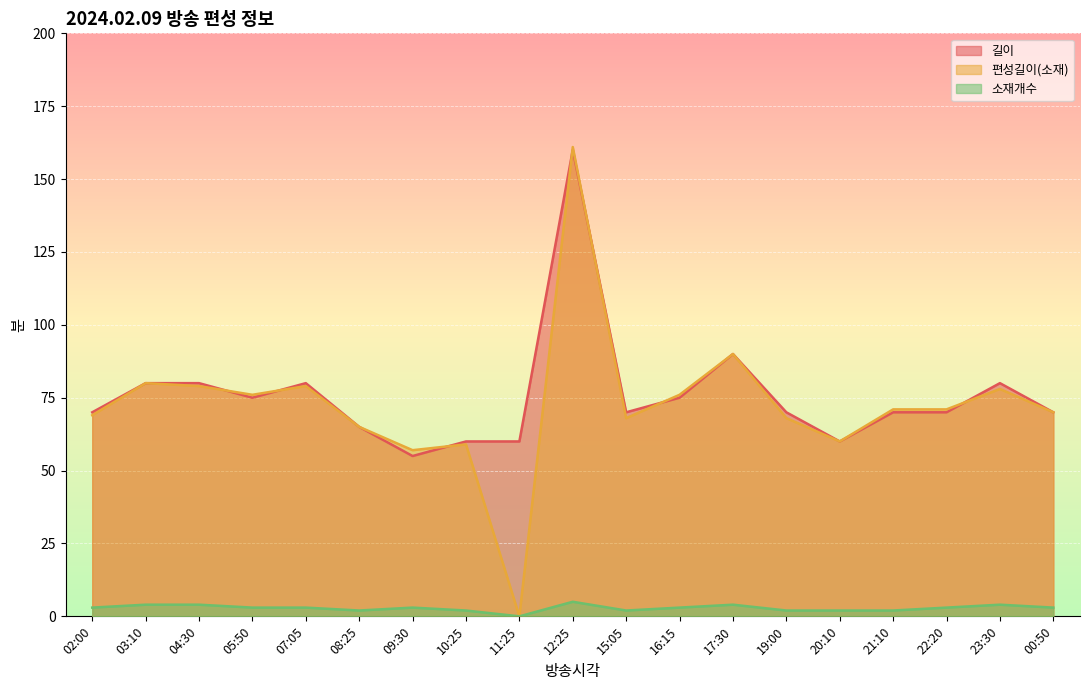

What are all the series names shown in the legend?

길이, 편성길이(소재), 소재개수